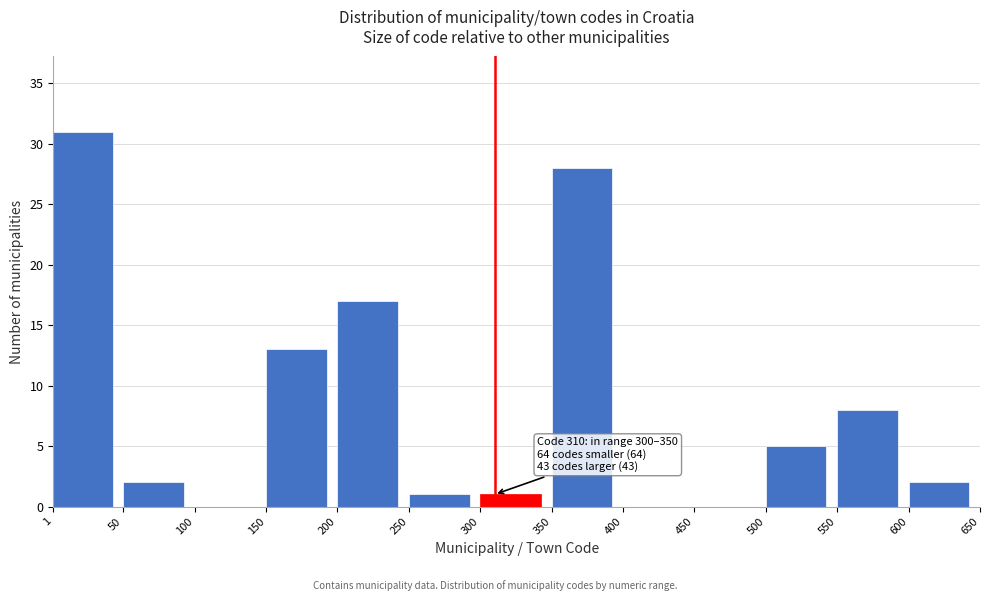

Which range on the x-axis has the tallest bar?

1 to 50